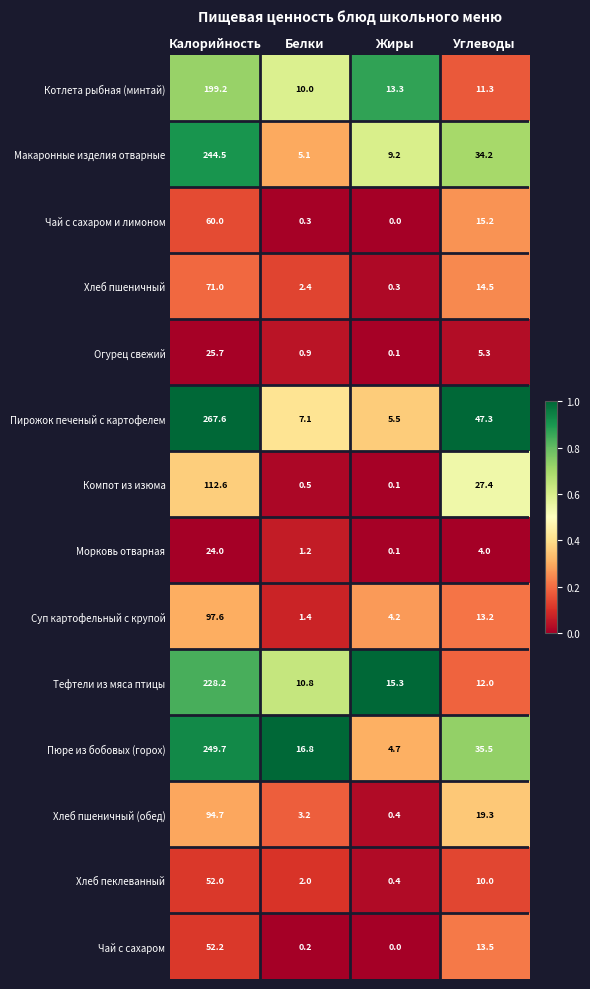

How many data points does each series have?

4